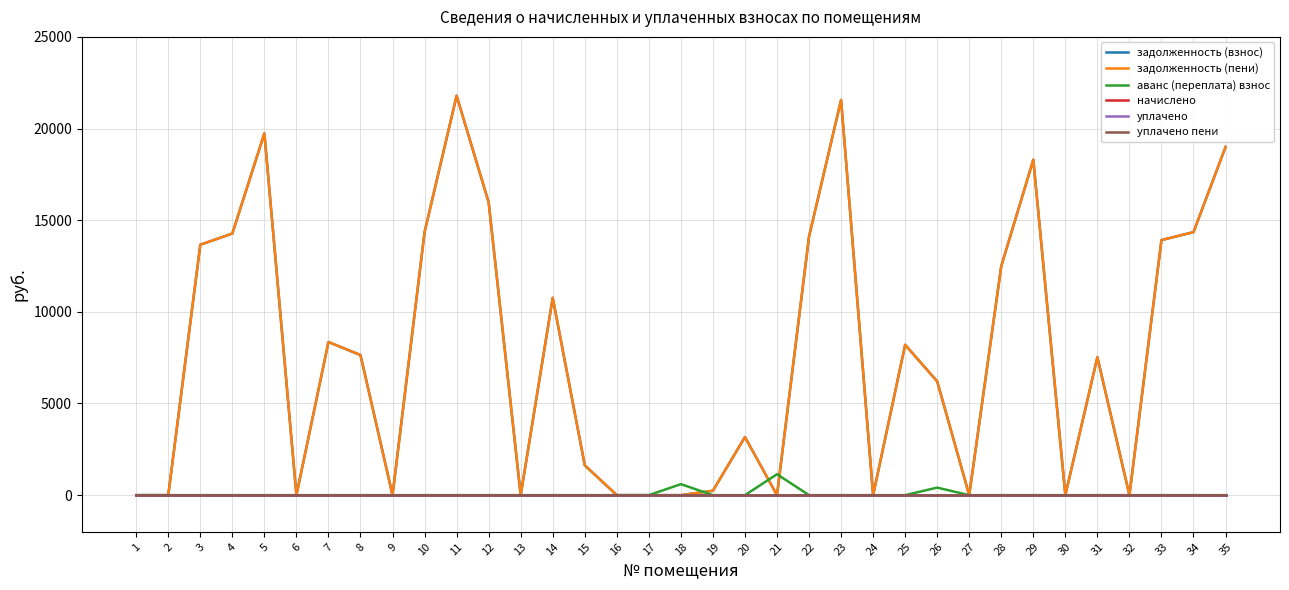

True or false: задолженность (пени) has more than 0 interior local peaks.

True